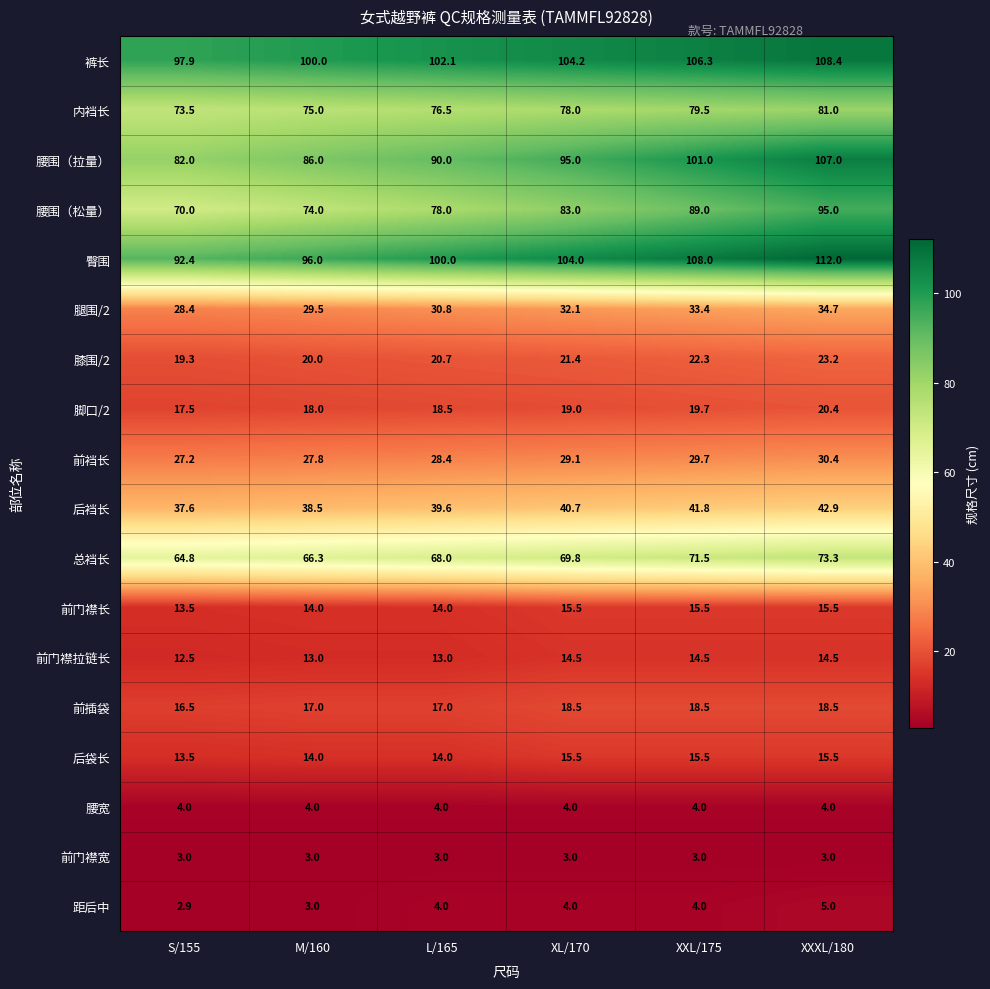

The value of 腿围/2 at XL/170 is 32.1. True or false?

True